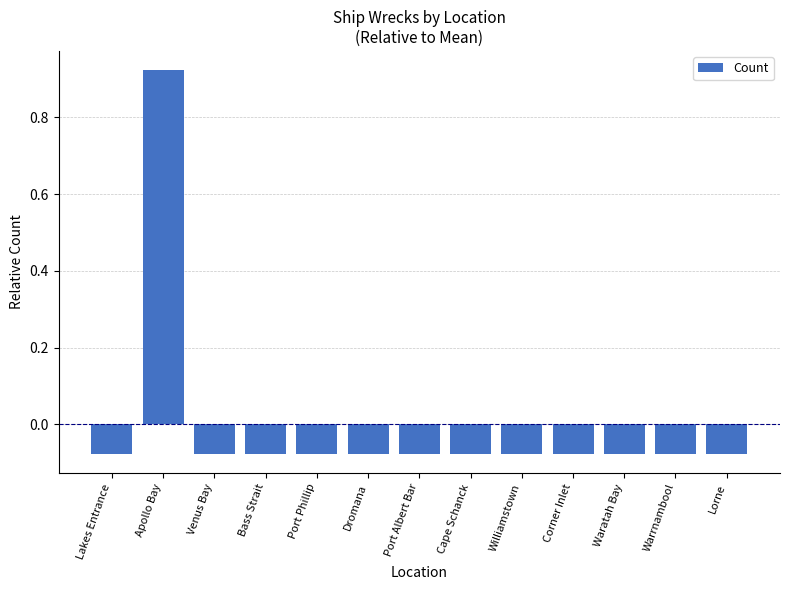

Which category has the highest value across all series?

Apollo Bay